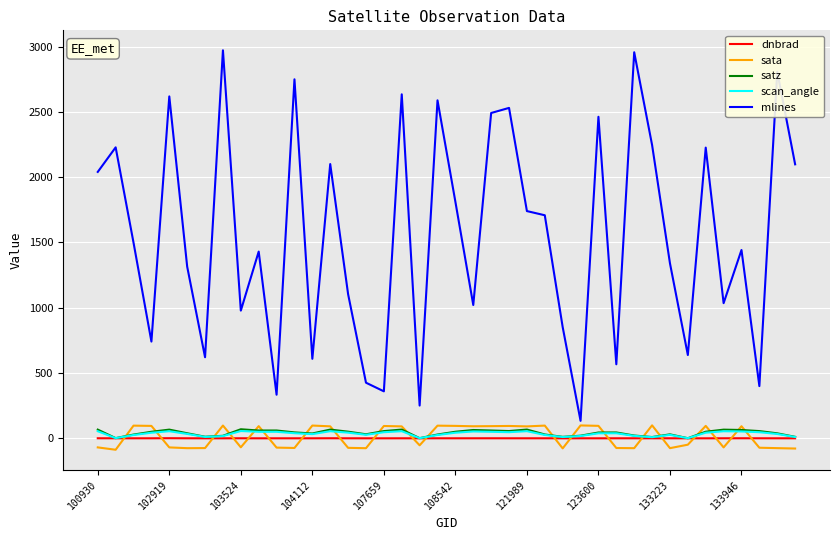

What is the greatest value displayed?

2971.0